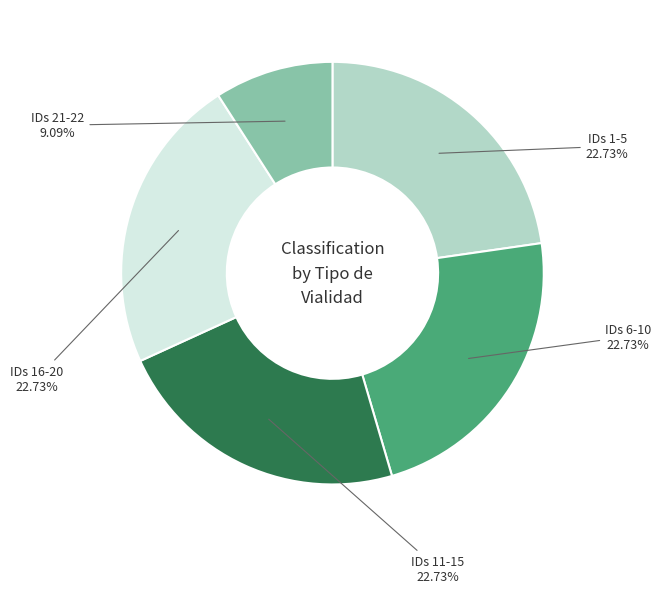

How many segments does this pie chart have?

5